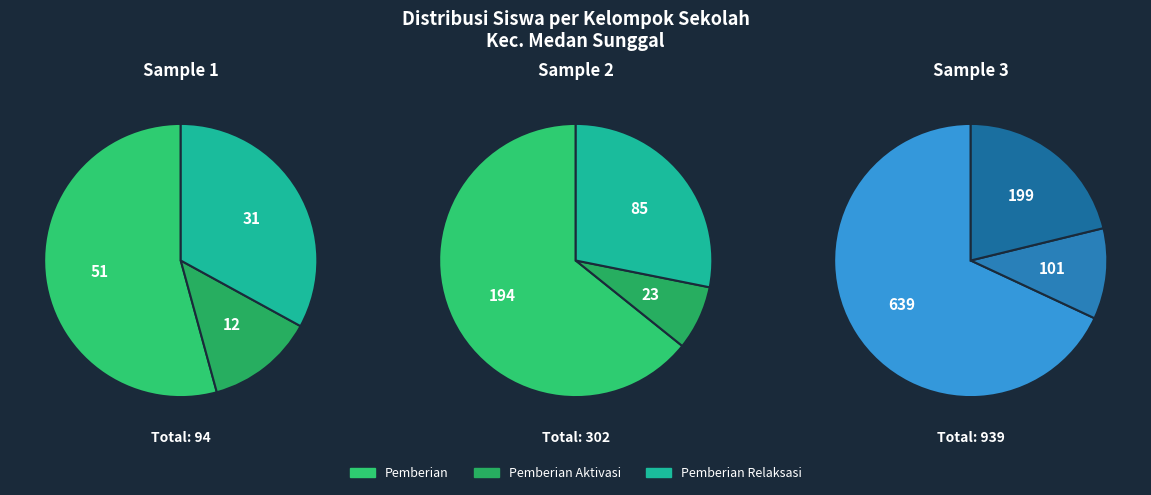

Does 14 represent more than half of the total?

No